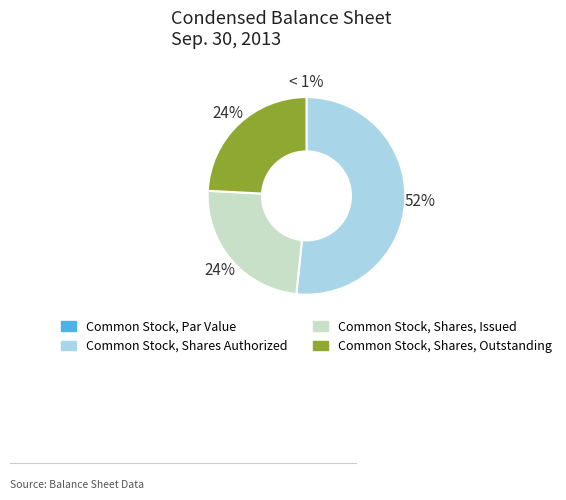

Rank the categories by value from highest to lowest.

Common Stock, Shares Authorized, Common Stock, Shares, Issued, Common Stock, Shares, Outstanding, Common Stock, Par Value